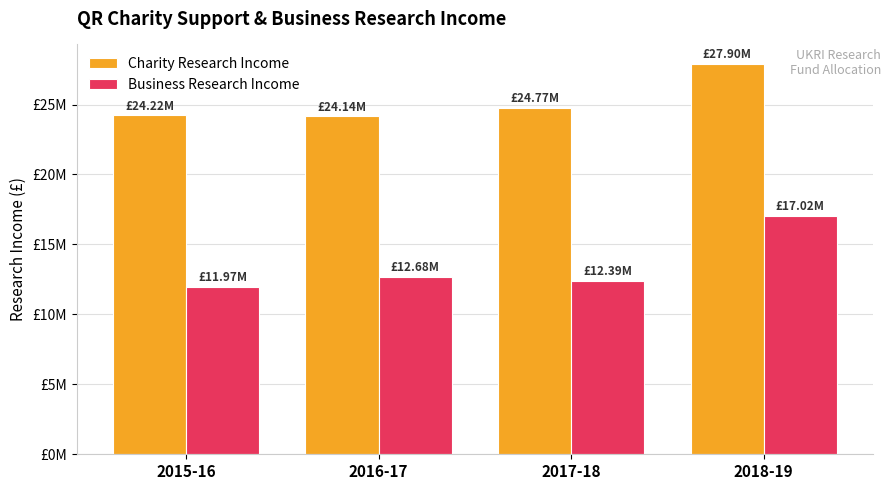

Which series has the largest range (max minus min)?

Business Research Income